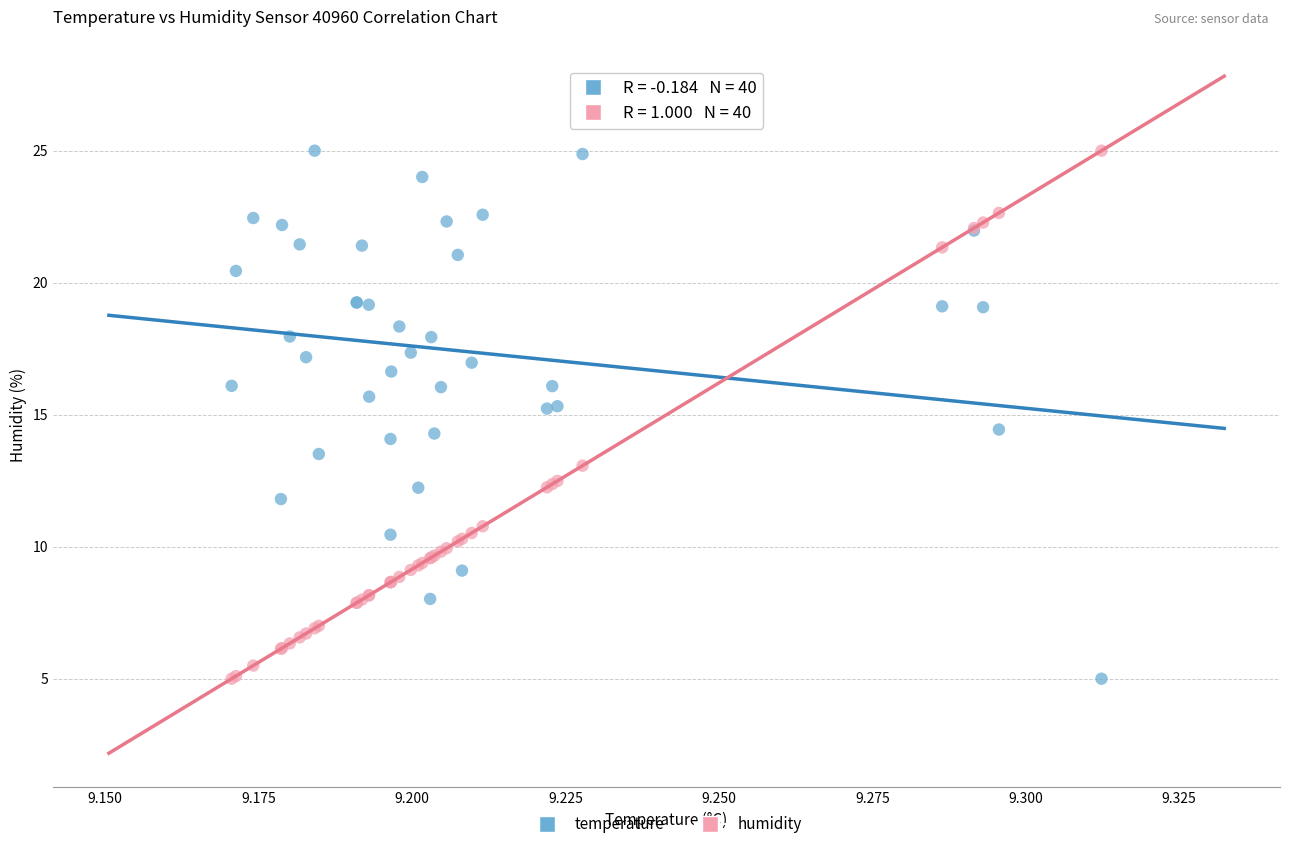

What are all the series names shown in the legend?

temperature, humidity